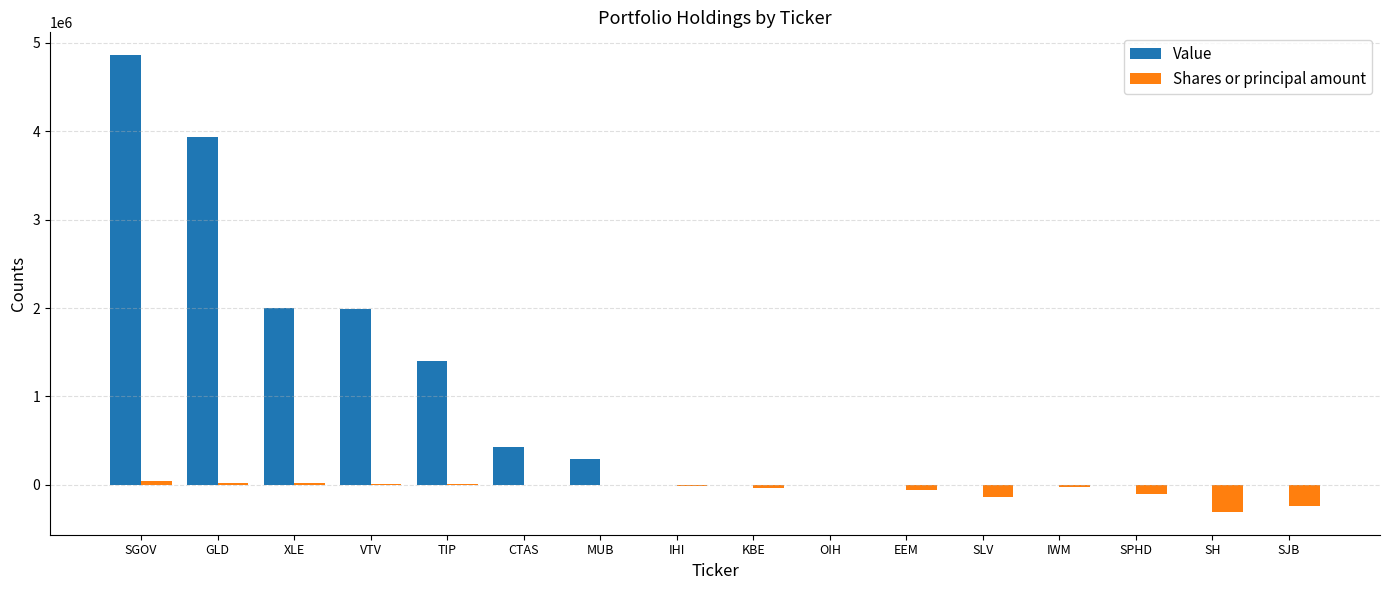

What is the sum of all Shares or principal amount values?

-781707